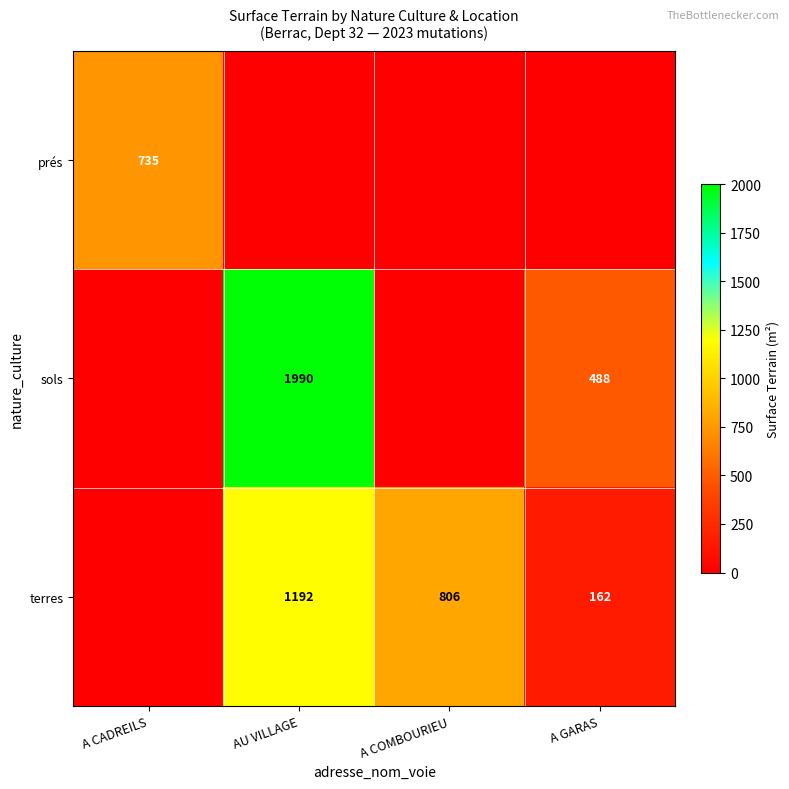

True or false: sols has a value of 488 at A GARAS.

True